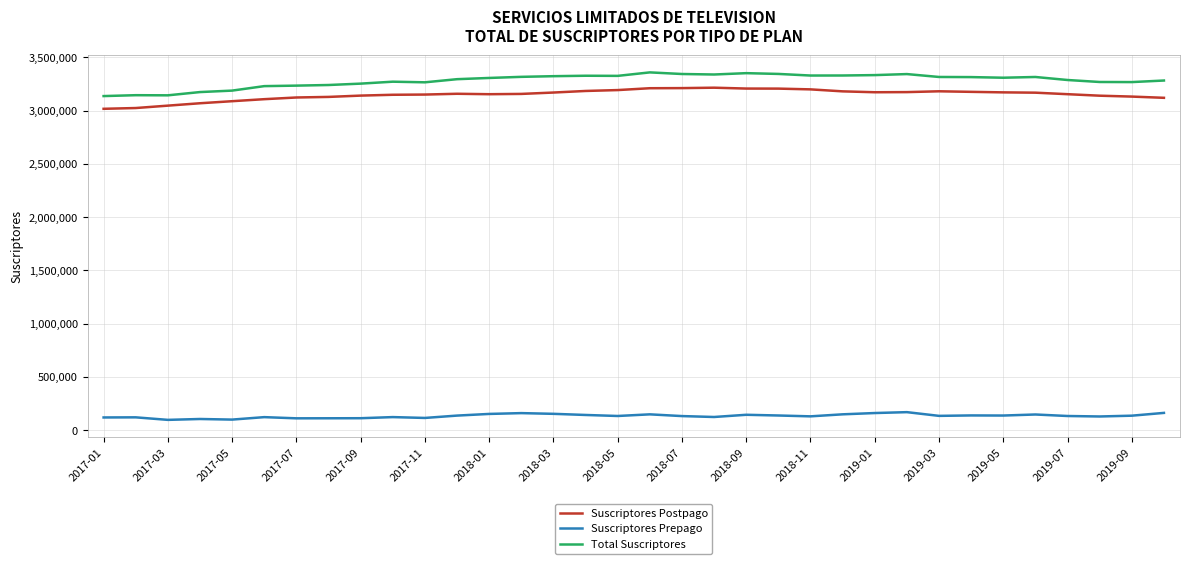

True or false: Suscriptores Postpago and Total Suscriptores intersect in this chart.

False